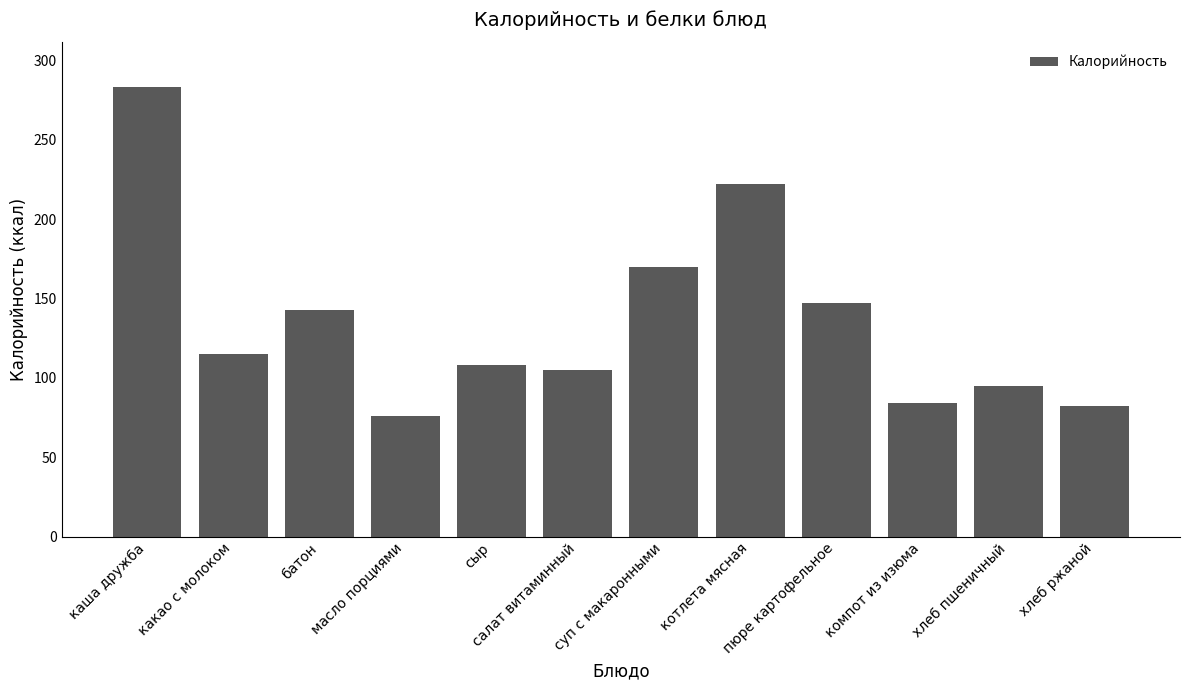

Reading right to left, list all the values displayed in this chart.

хлеб ржаной=82	хлеб пшеничный=95	компот из изюма=84	пюре картофельное=147	котлета мясная=222	суп с макаронными=170	салат витаминный=105	сыр=108	масло порциями=76	батон=143	какао с молоком=115	каша дружба=283